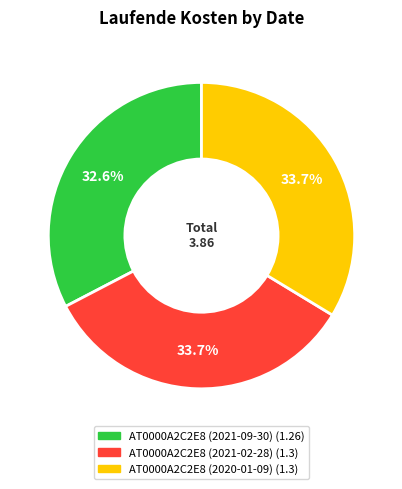

To the nearest percent, what is the difference between the largest and smallest slice percentages?

1%